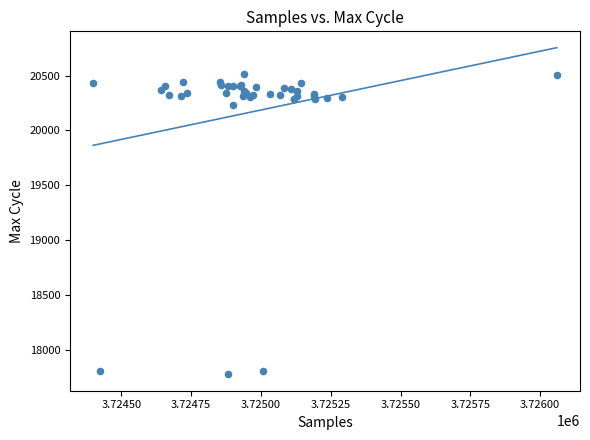

What Y value in the scatter plot is closest to 19147?

20231